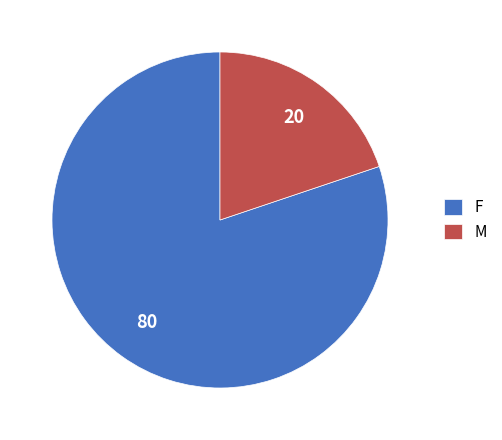

How many slices are in this pie chart?

2